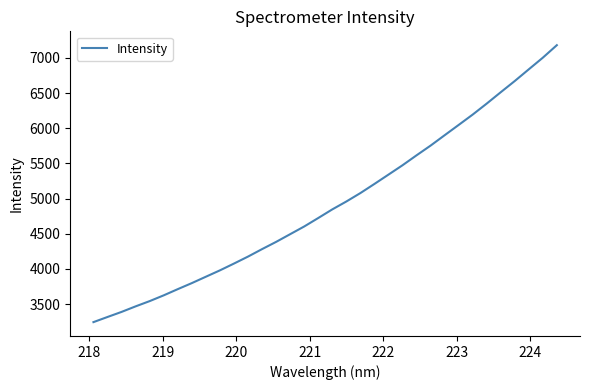

What is the minimum value shown in the chart?

3243.2